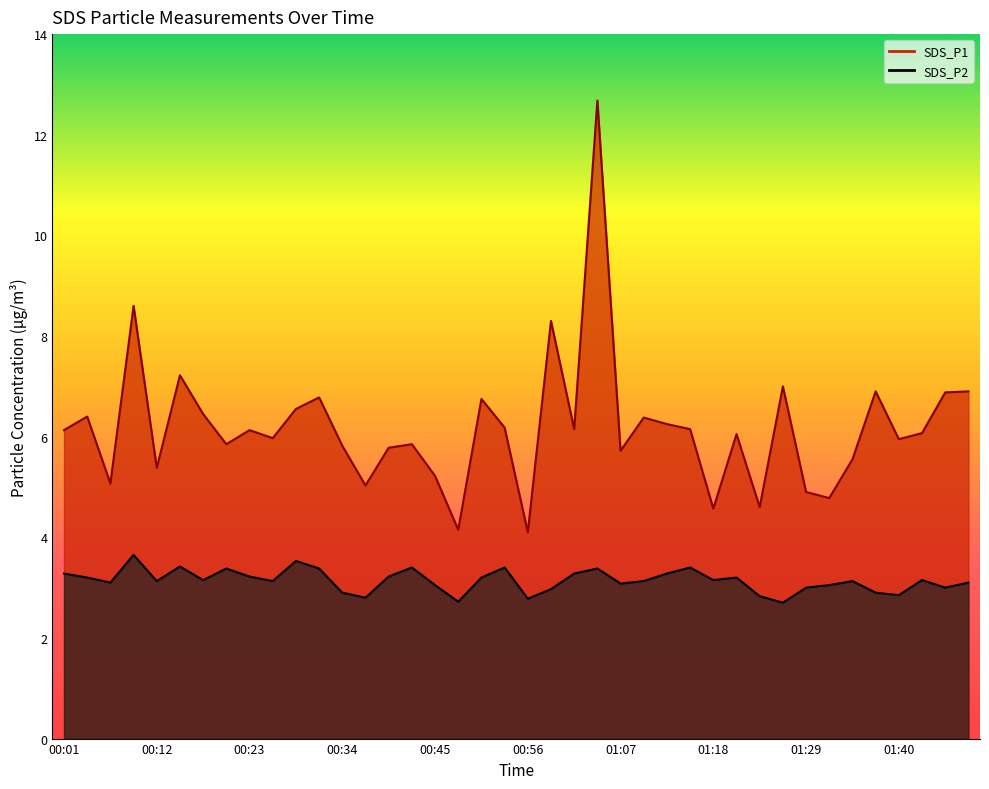

What is the difference between the SDS_P1 values at 01:24 and 01:40?

1.4